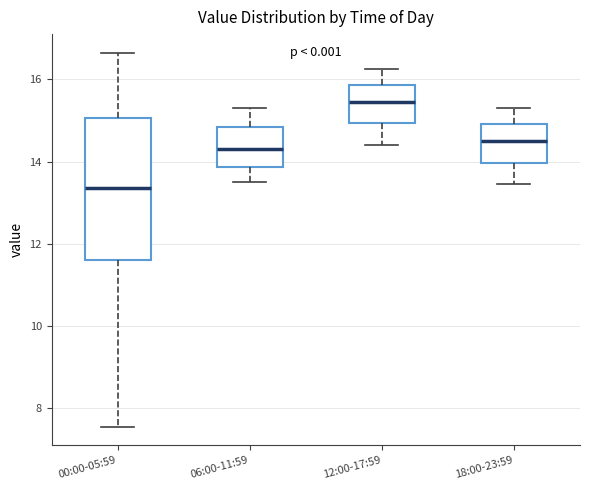

Where does the median line of the box for 18:00-23:59 sit on the y-axis? The values are not printed on the chart, so give them approximately, as read against the axis.

14.6